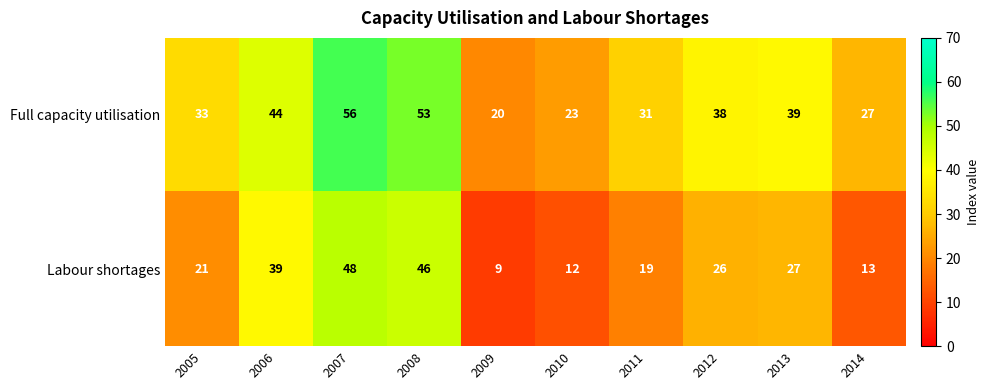

Which series has the widest spread of values?

Labour shortages